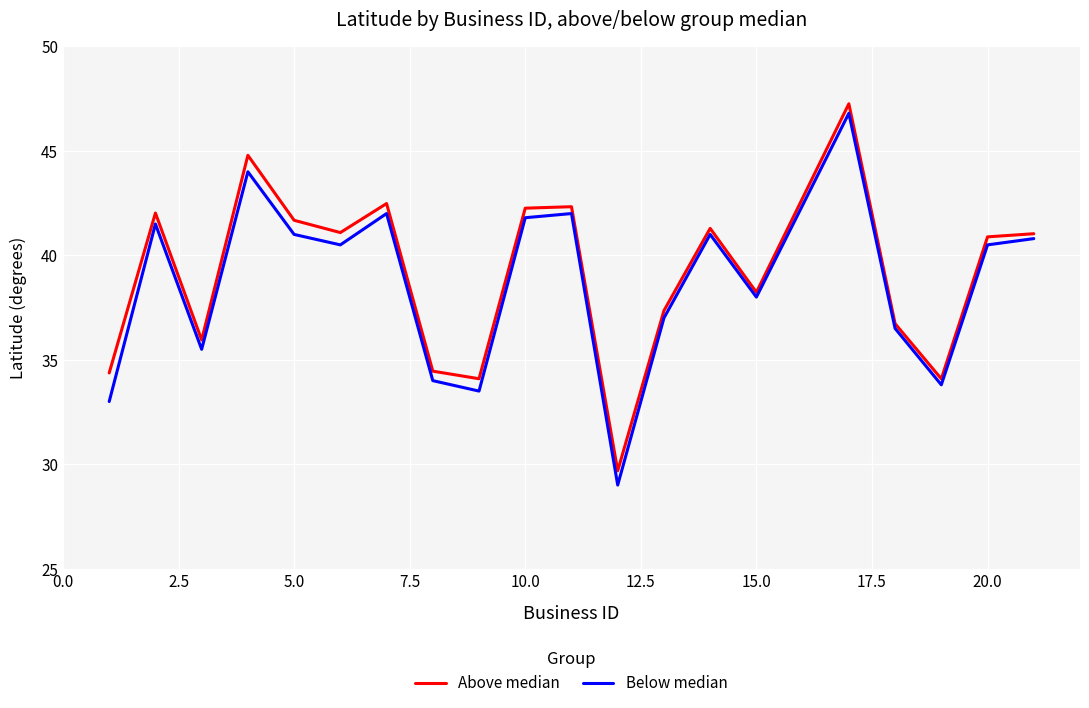

Which series has the largest range (max minus min)?

Below median